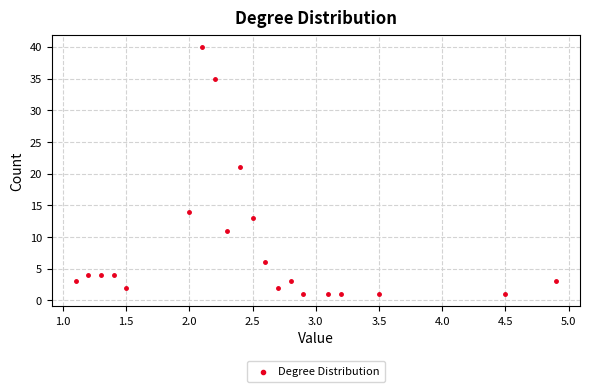

What is the range of Y values (max minus min)?

39